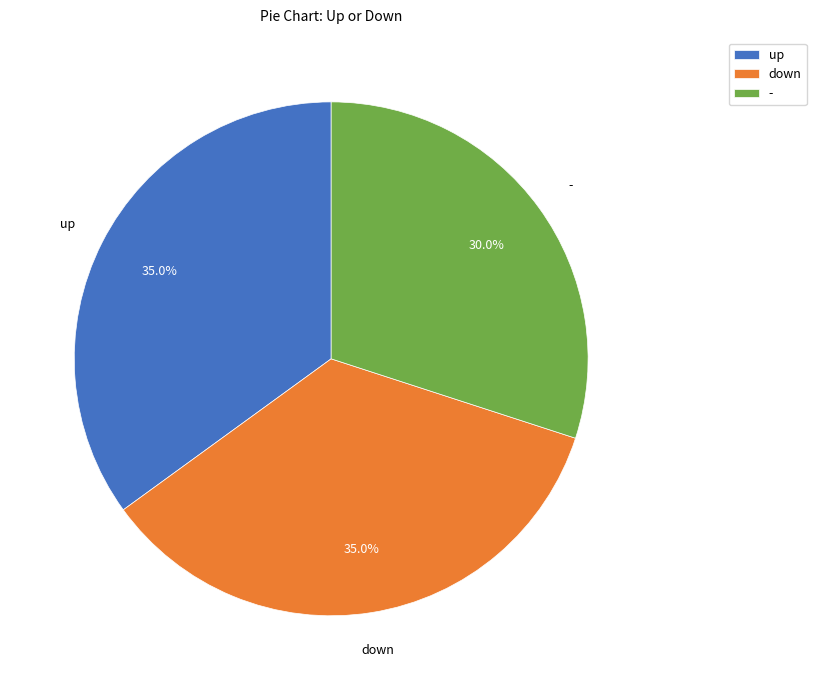

True or false: up accounts for 35% of the total.

True